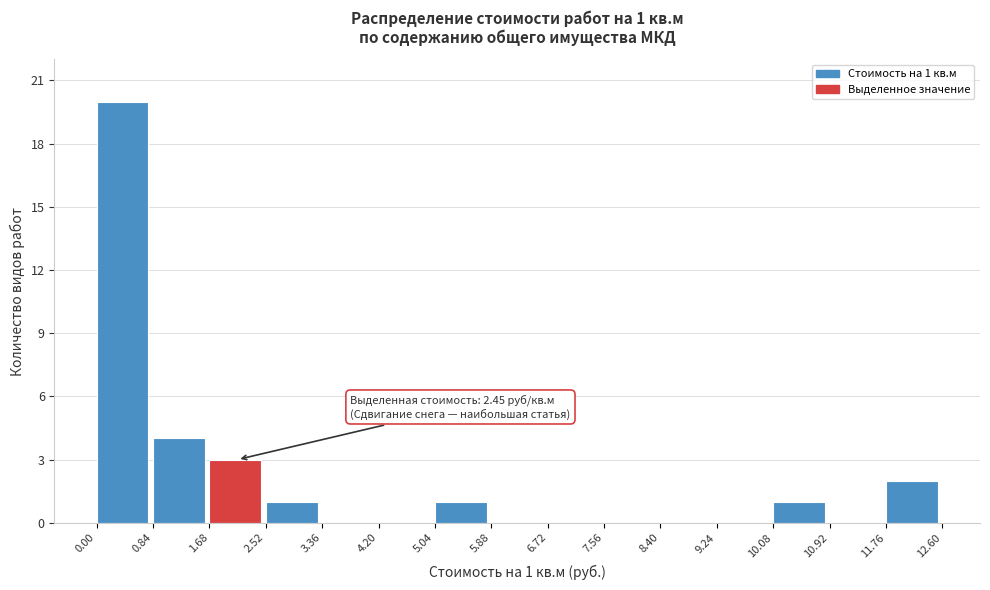

Which range on the x-axis has the tallest bar?

0.00 to 0.84